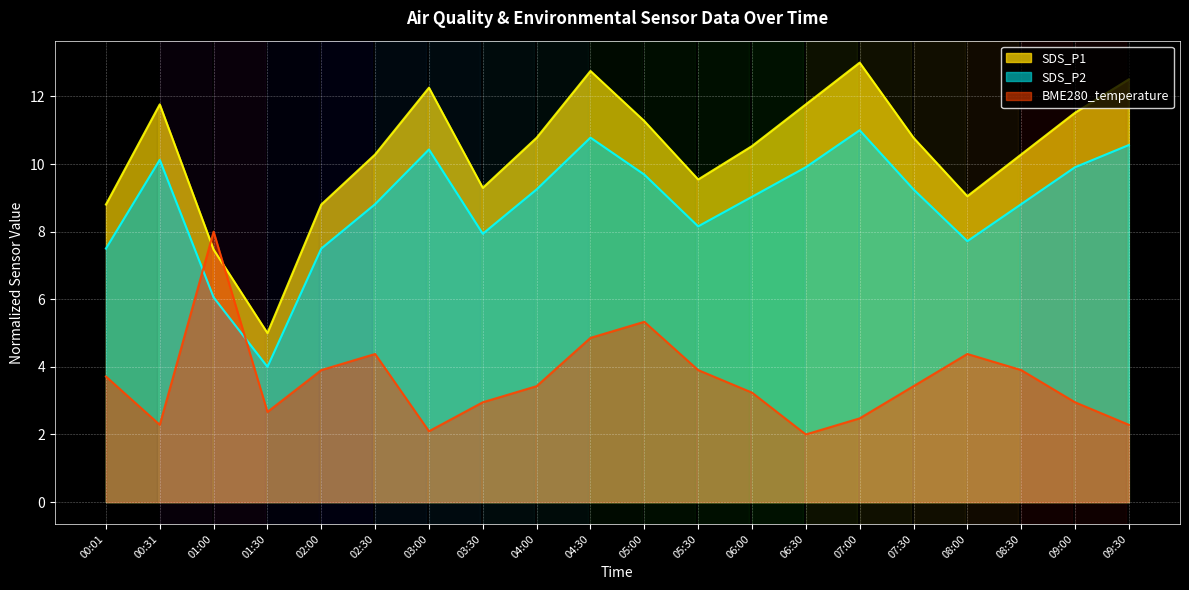

True or false: BME280_temperature and SDS_P2 cross at least once.

True